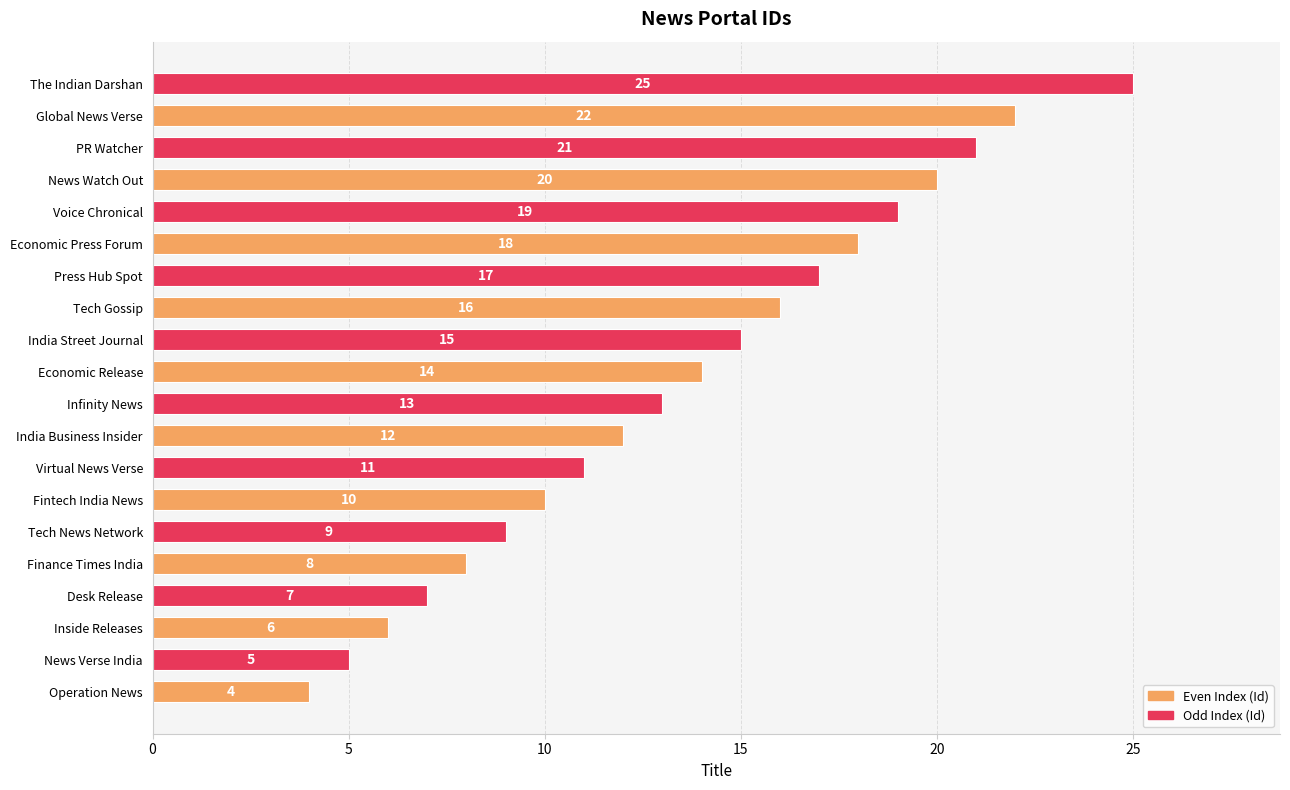

Reading top to bottom, what are all the values shown in this chart?

25	22	21	20	19	18	17	16	15	14	13	12	11	10	9	8	7	6	5	4